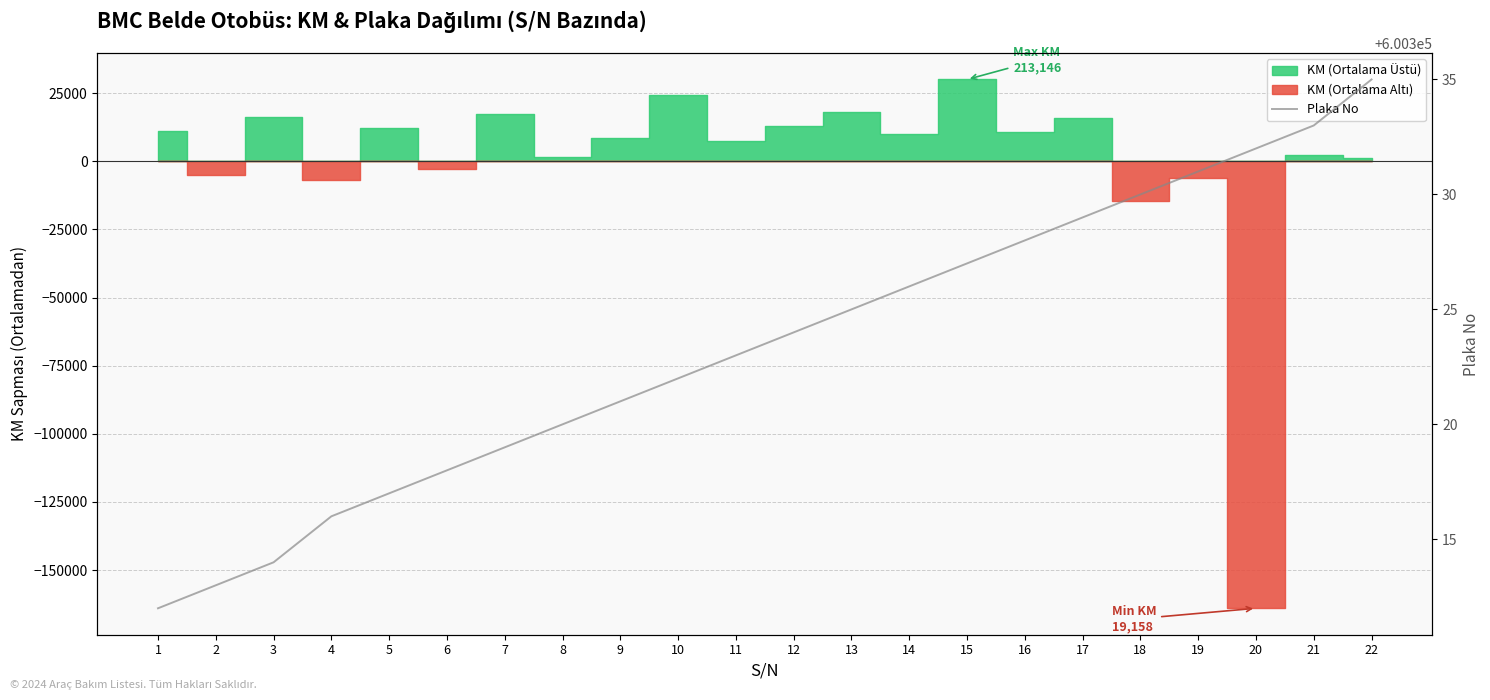

What is the minimum value shown in the chart?

600312